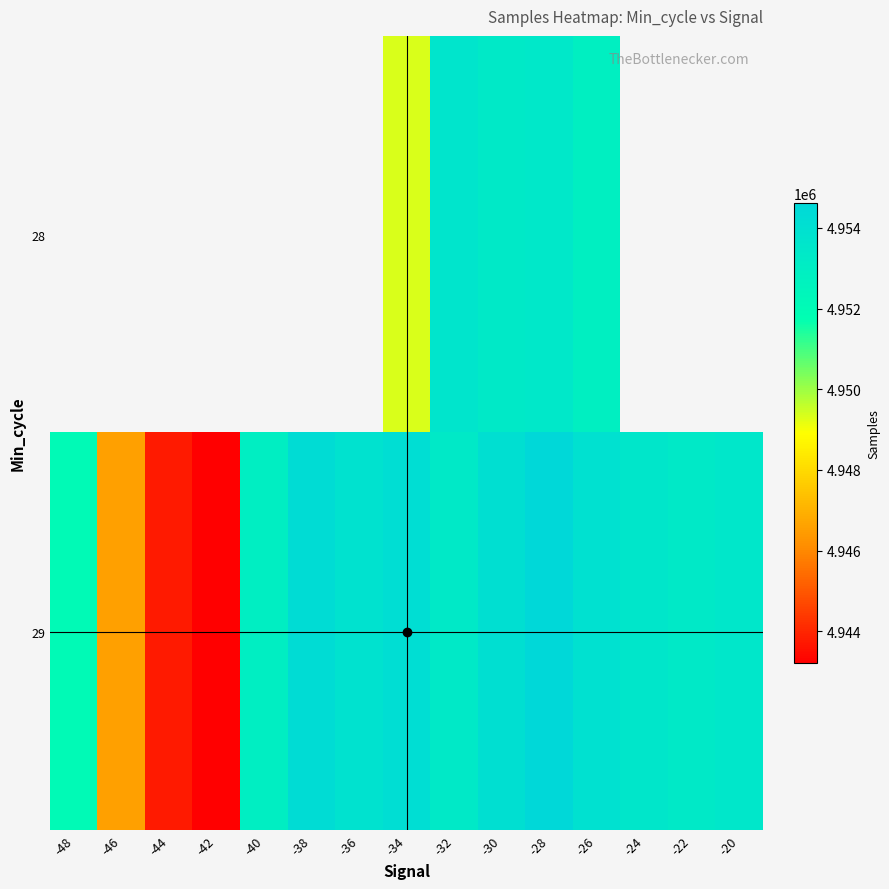

What is the maximum value shown in the chart?

4954614.0